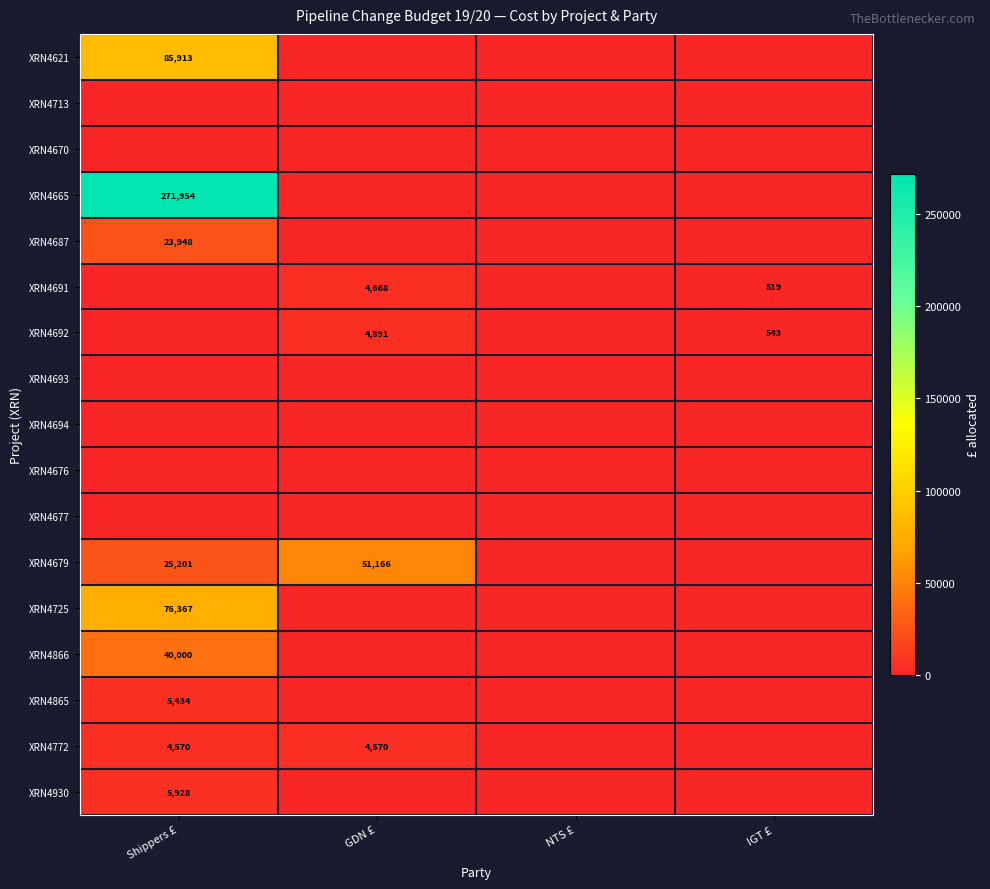

True or false: XRN4621 has a value of 125123 at Shippers £.

False